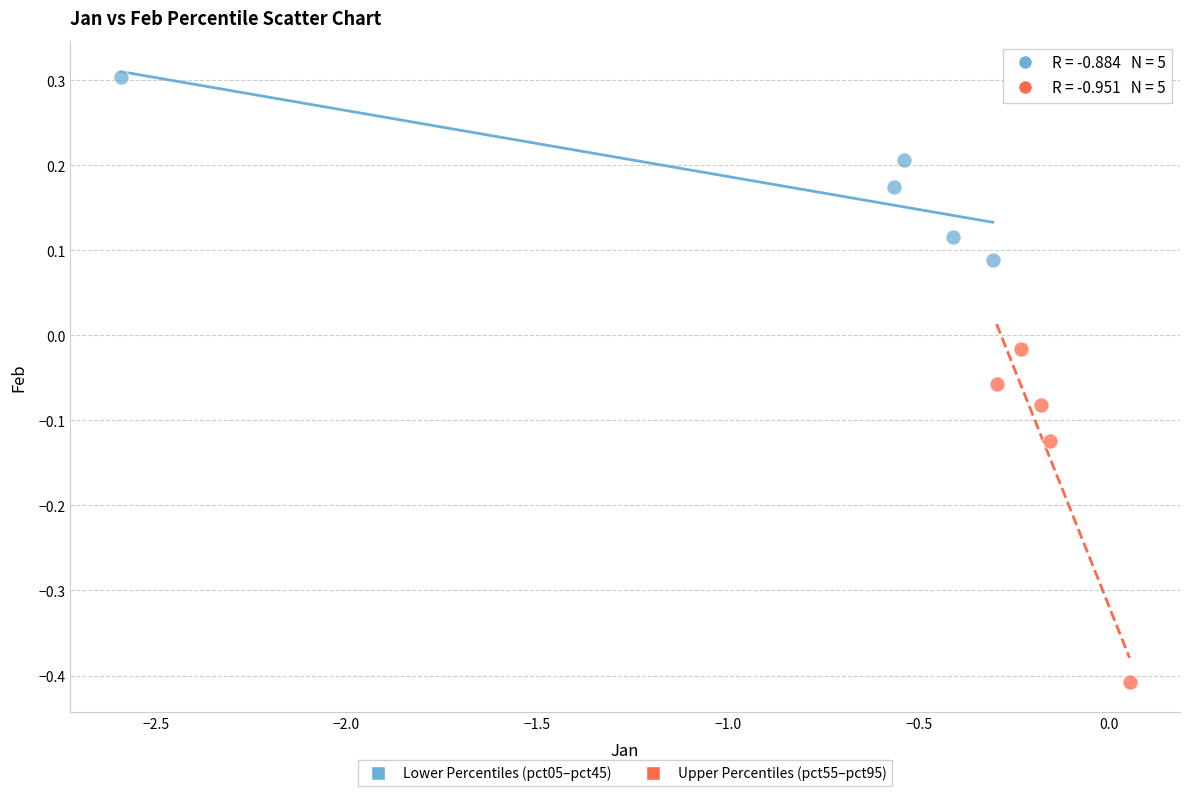

Which series has the largest Y range (max minus min)?

Upper Percentiles (pct55–pct95)